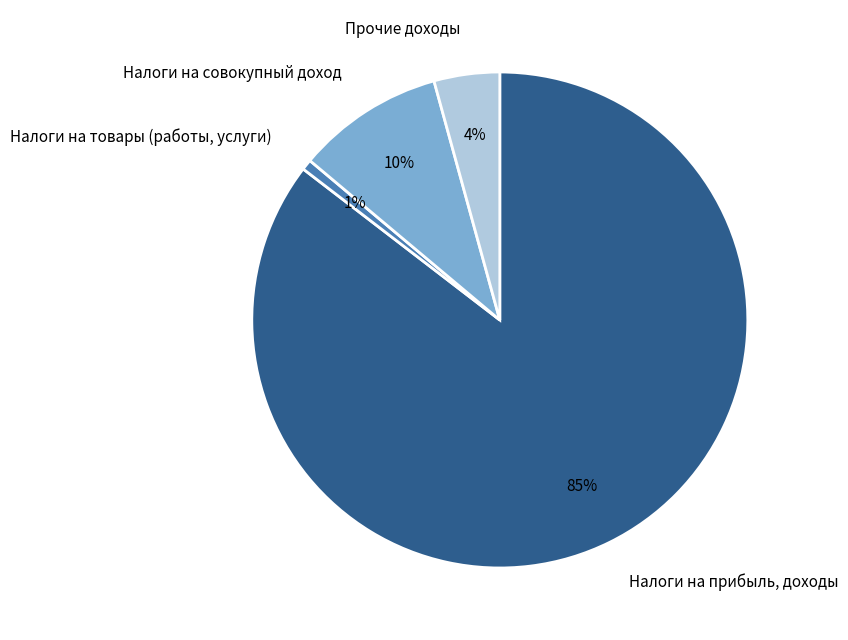

Which category has the biggest portion of the pie?

Налоги на прибыль, доходы